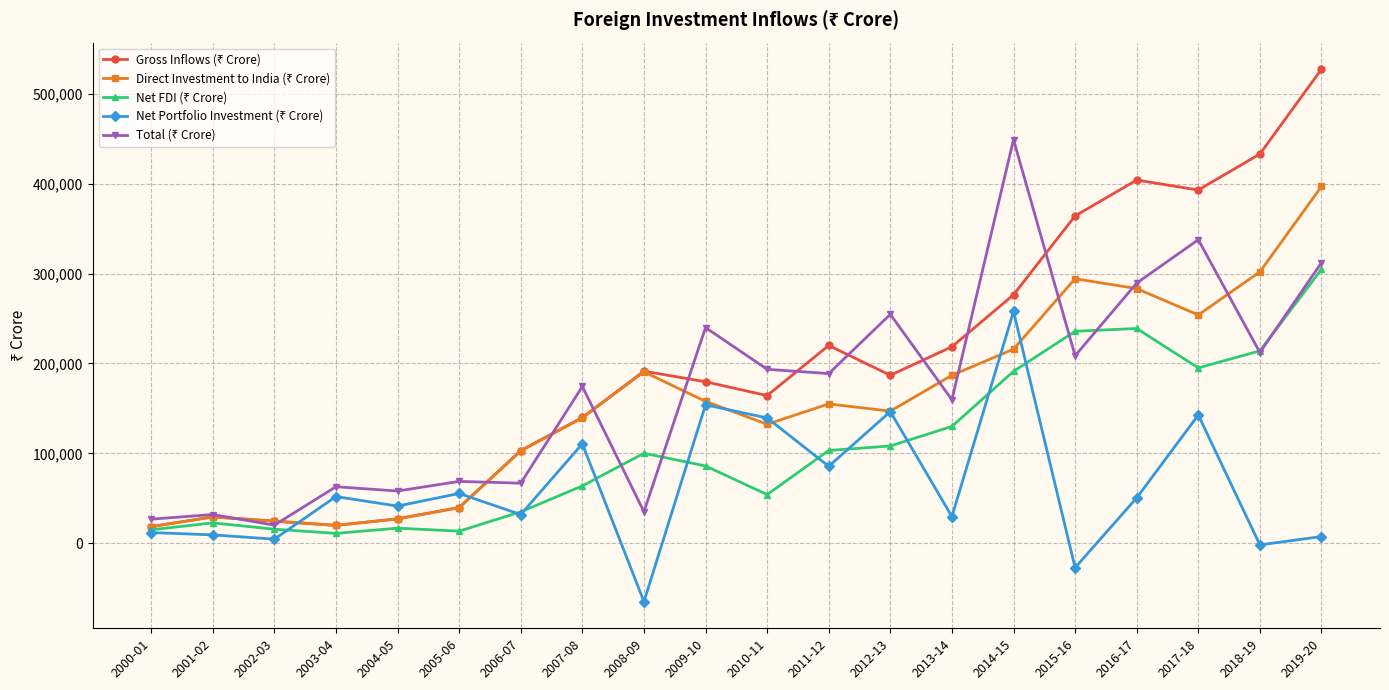

What is the label of the 10th point from the left?

2009-10